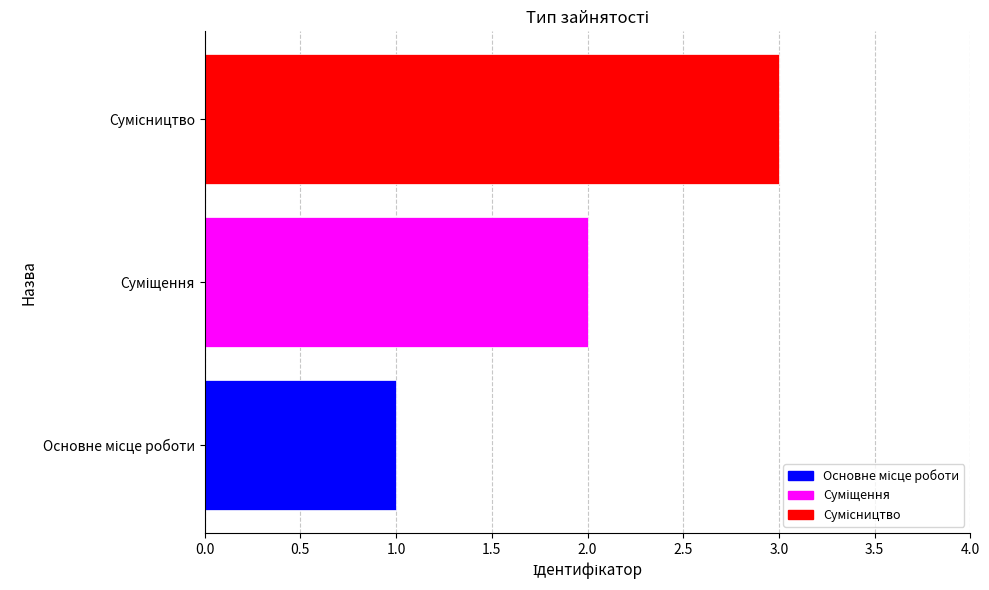

What is the smallest value displayed?

1